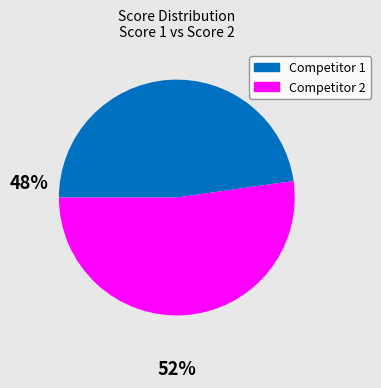

Is it true that Competitor 1 is 48% of the pie?

True